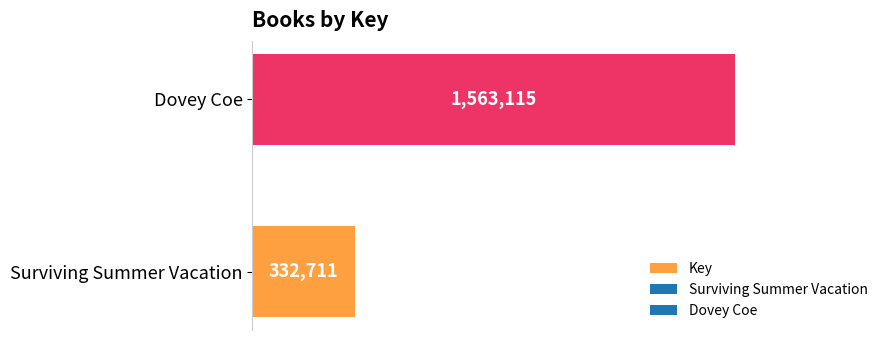

Between Surviving Summer Vacation and Dovey Coe, which is larger?

Dovey Coe